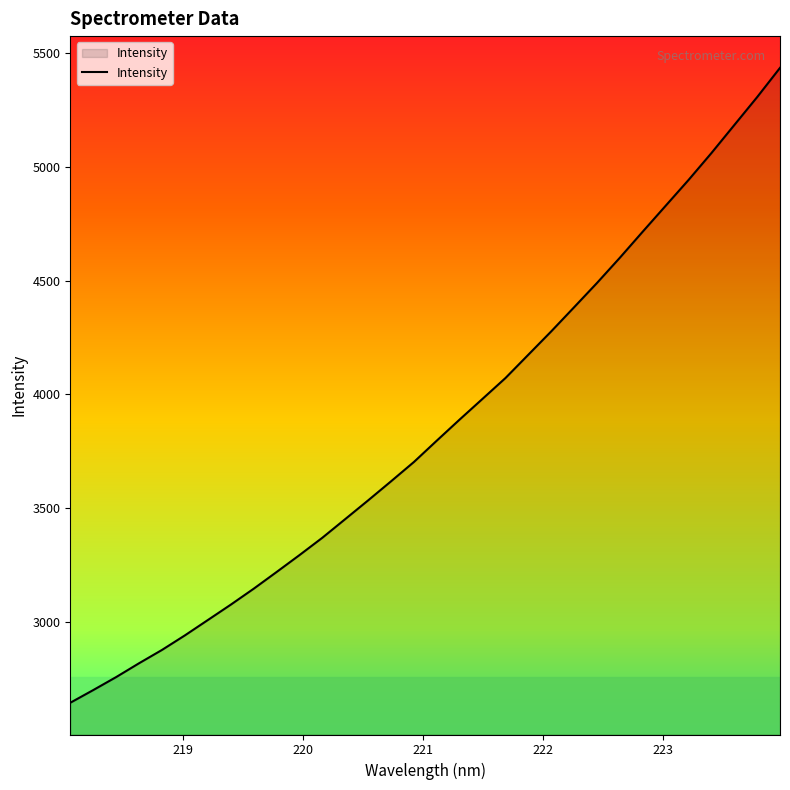

What is the difference between the maximum and minimum values?

2790.1